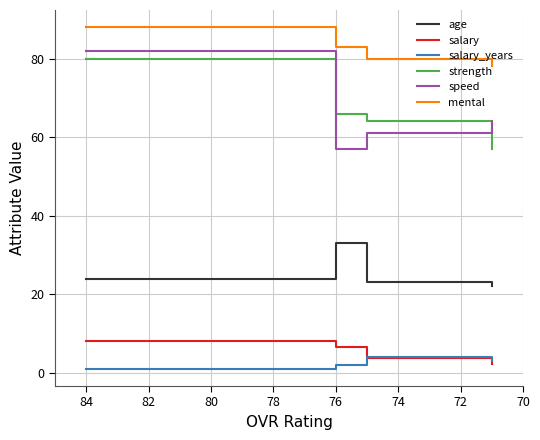

What are all the series names shown in the legend?

age, salary, salary_years, strength, speed, mental